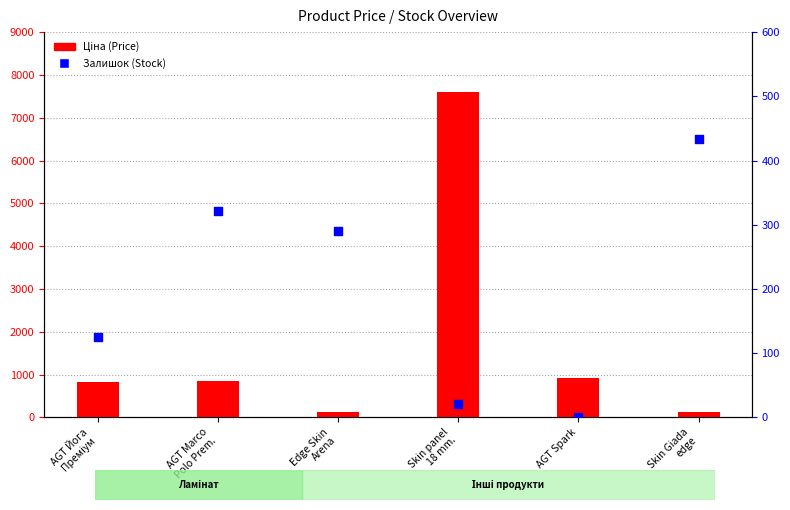

Is the value of Ціна (Price) at AGT Йога
Преміум greater than the value of Залишок (Stock) at Skin panel
18 mm.?

Yes